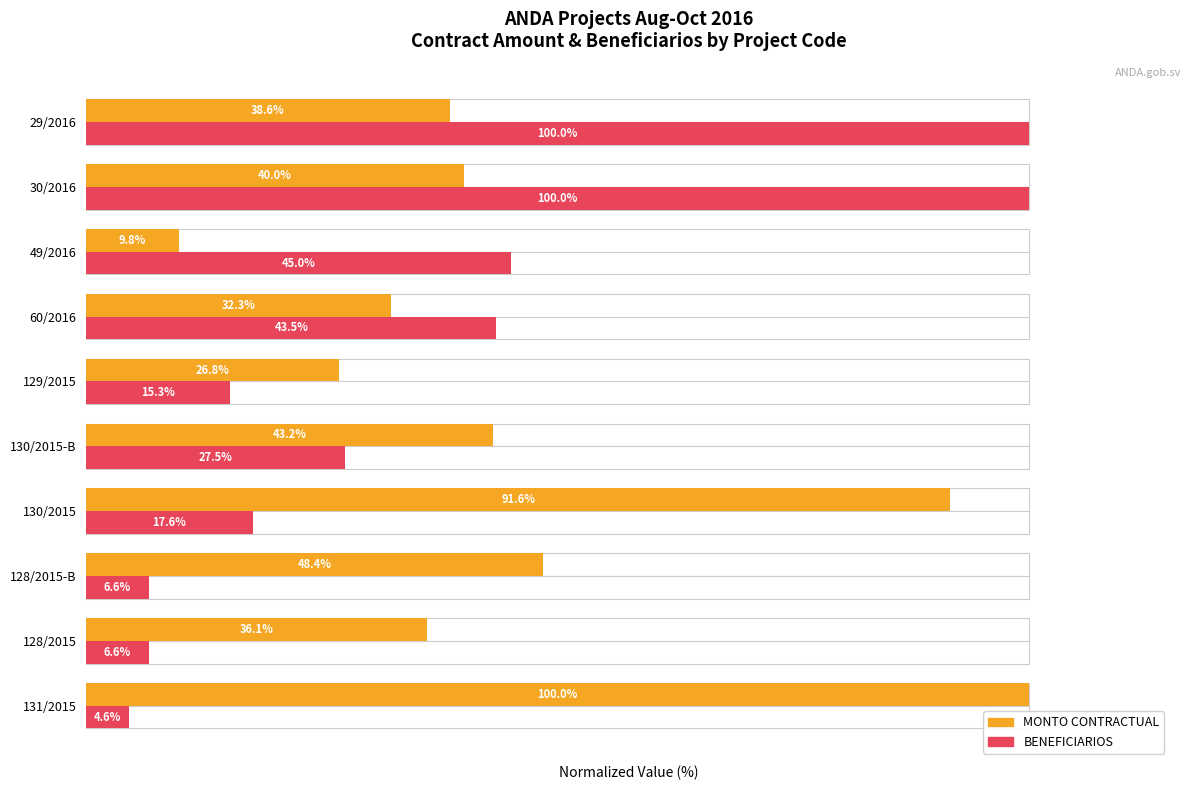

Reading left to right, list all the values displayed in this chart.

MONTO CONTRACTUAL: 100.0	36.1	48.4	91.6	43.2	26.8	32.3	9.8	40.0	38.6
BENEFICIARIOS: 4.6	6.6	6.6	17.6	27.5	15.3	43.5	45.0	100.0	100.0